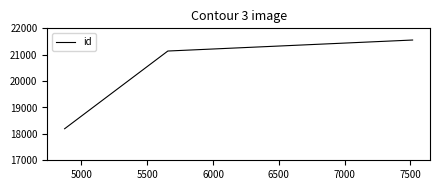

What is the minimum value shown in the chart?

18195